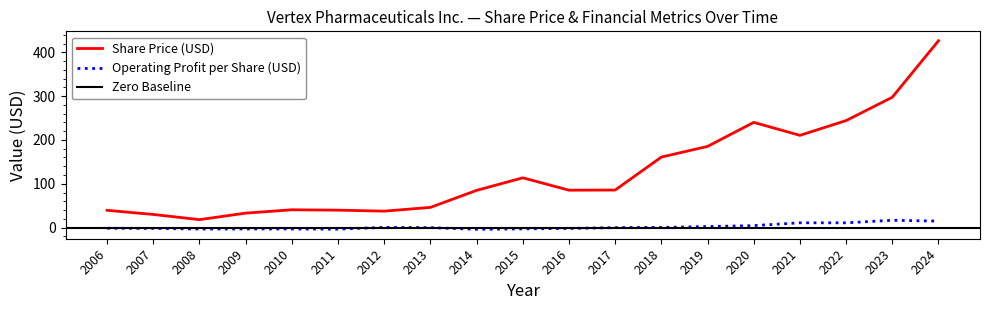

Is the value of Share Price at 2021 greater than the value of Operating Profit per Share at 2014?

Yes